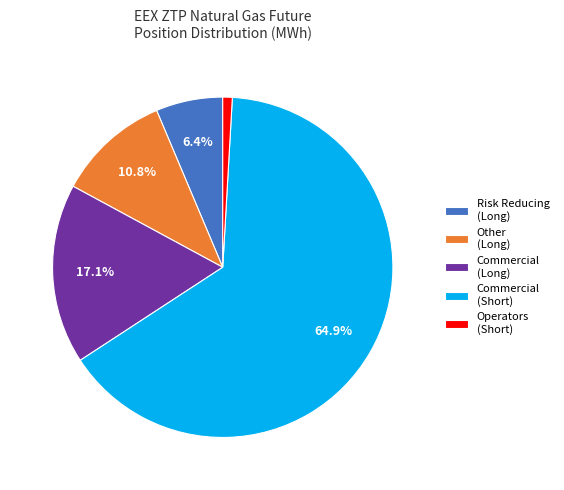

Which has a higher value, Risk Reducing (Long) or Other (Long)?

Other (Long)